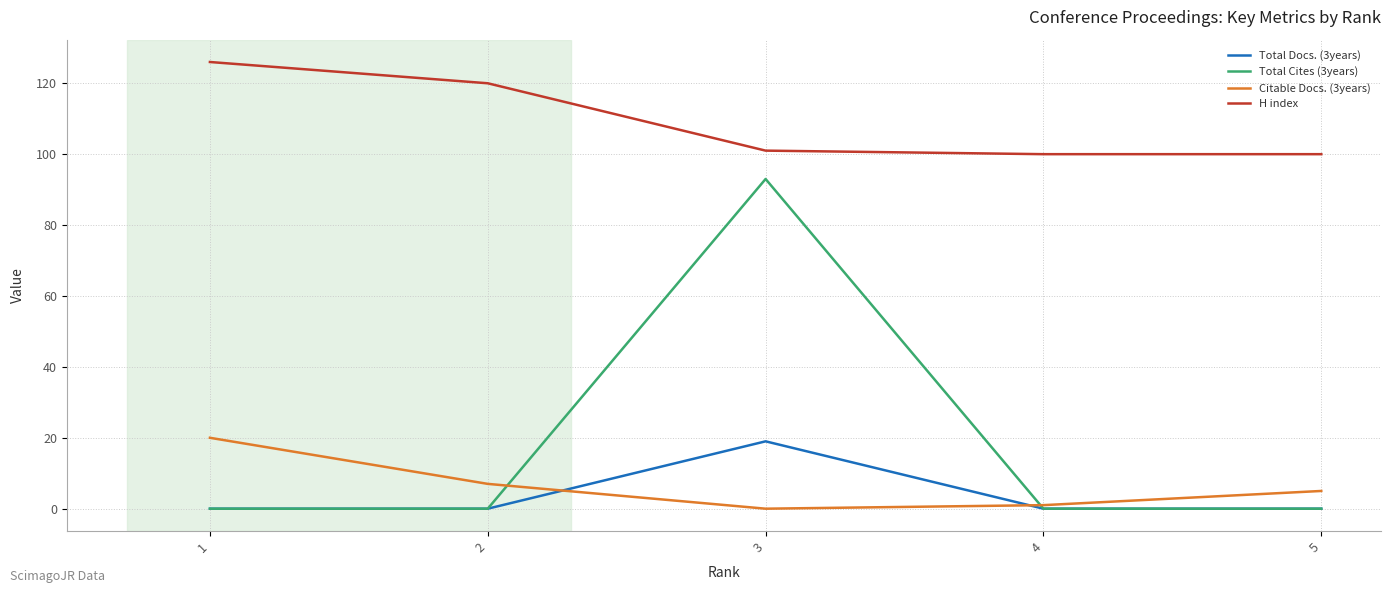

At how many categories does at least one series exceed 47?

5